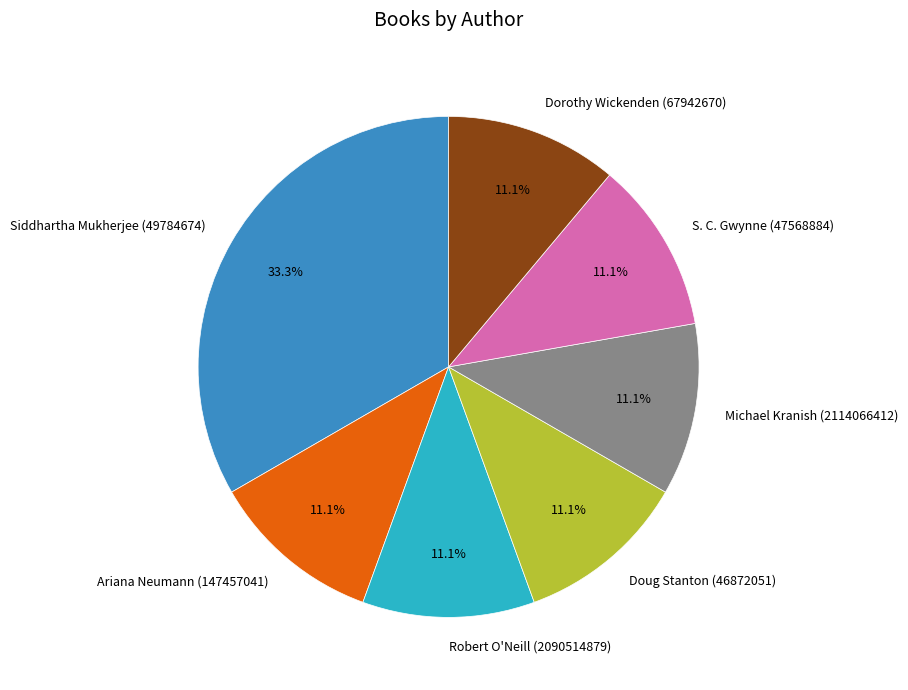

What is the total percentage of Siddhartha Mukherjee (49784674) and Dorothy Wickenden (67942670)?

44.4%